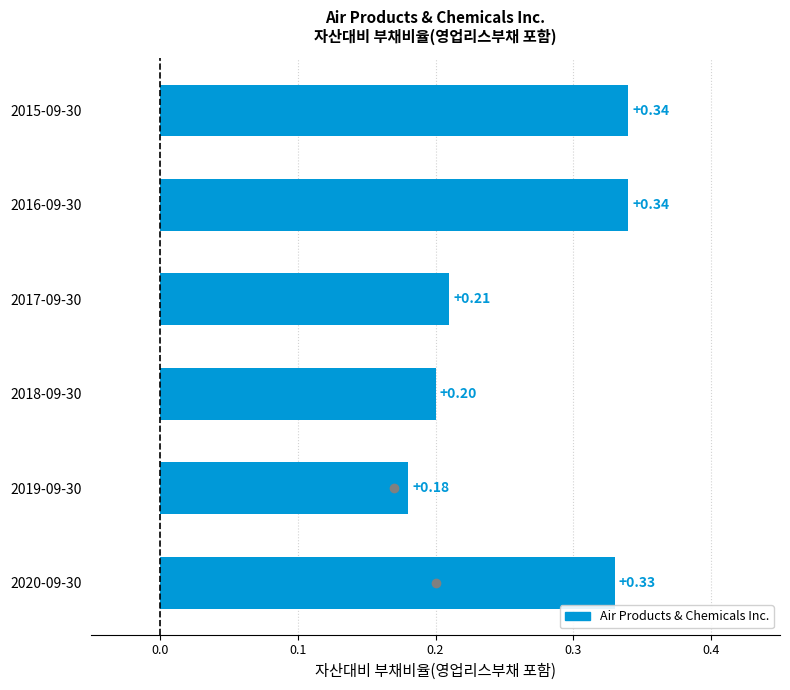

What is the sum of all values?

1.6